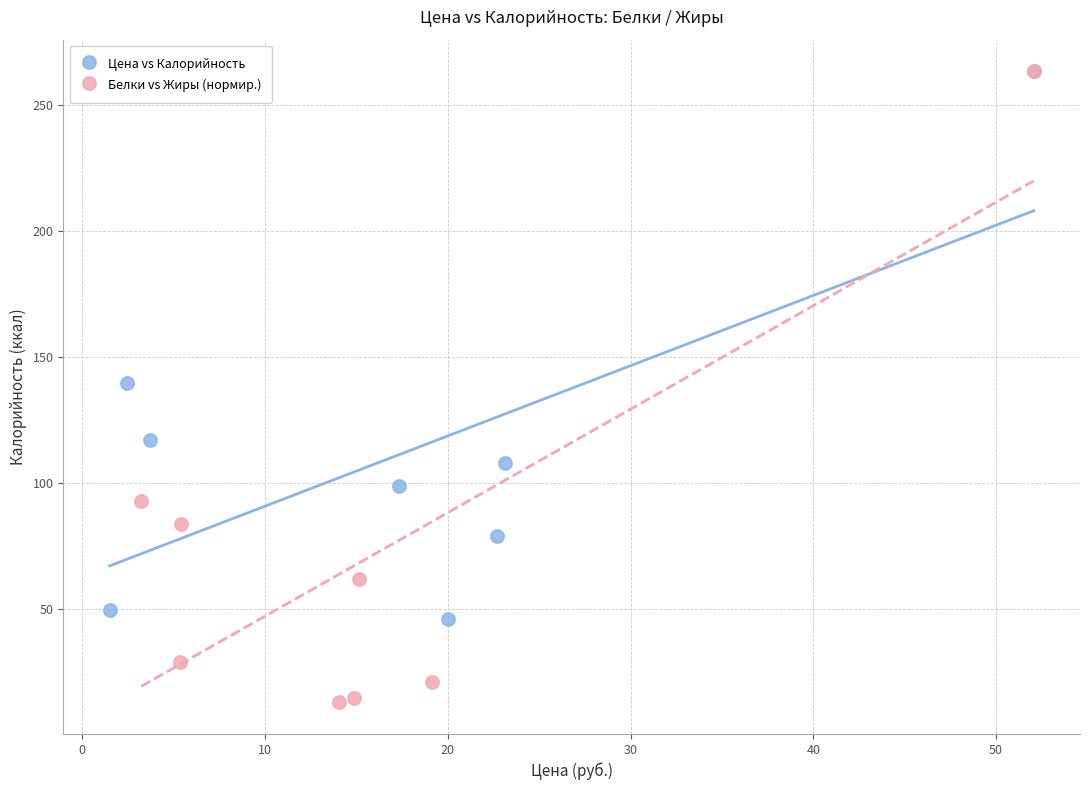

Which series has the largest Y range (max minus min)?

Белки vs Жиры (нормир.)